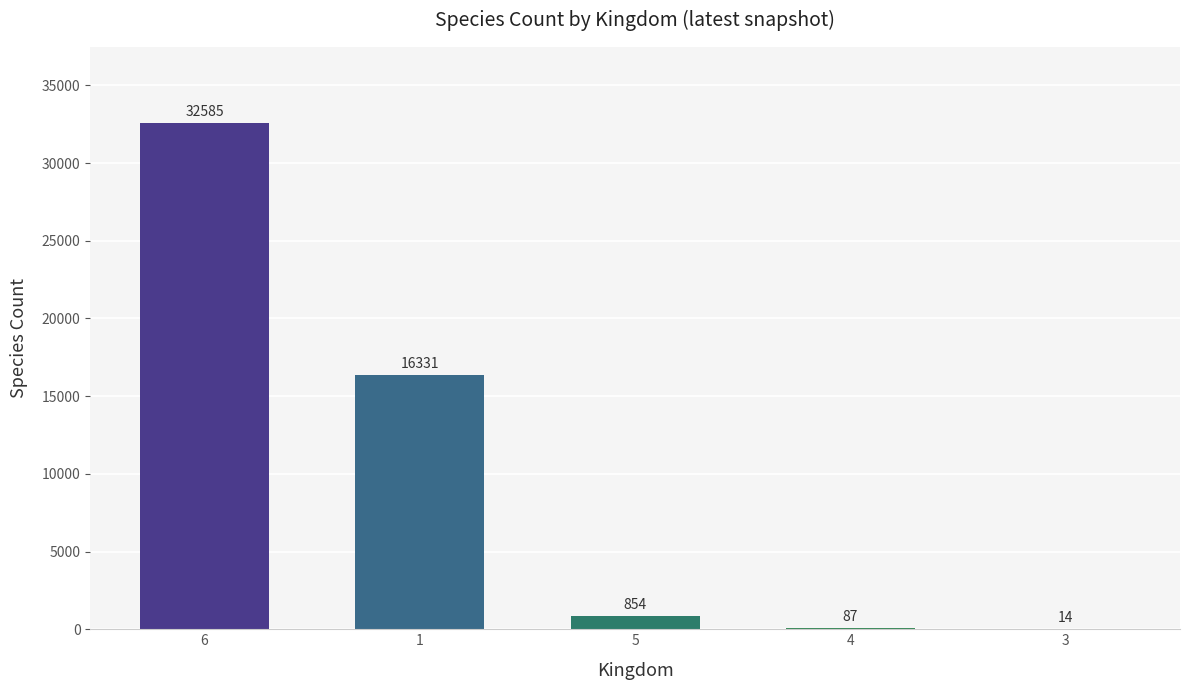

What is the sum of the values at 1 and 6?

48916